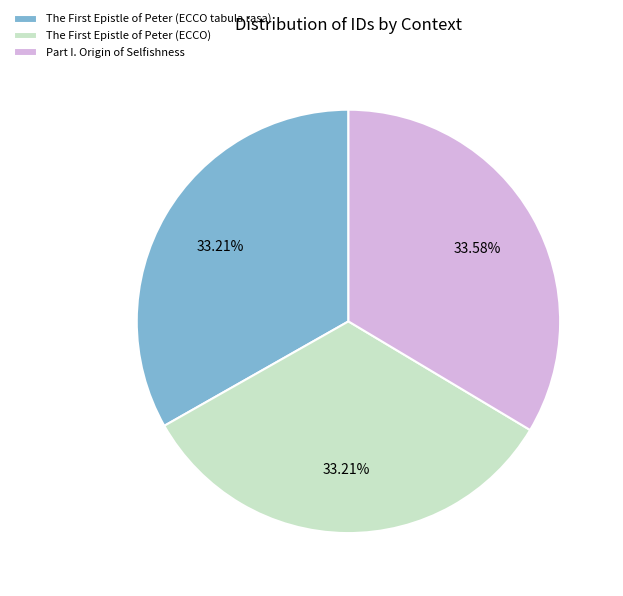

How many slices are in this pie chart?

3